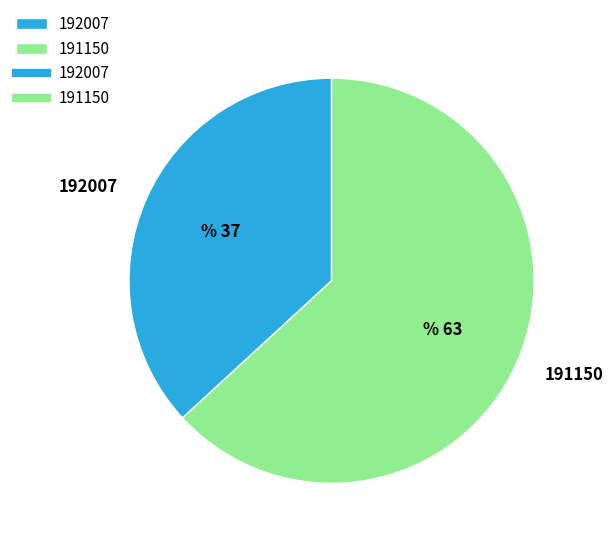

Rank the categories by value from lowest to highest.

192007, 191150